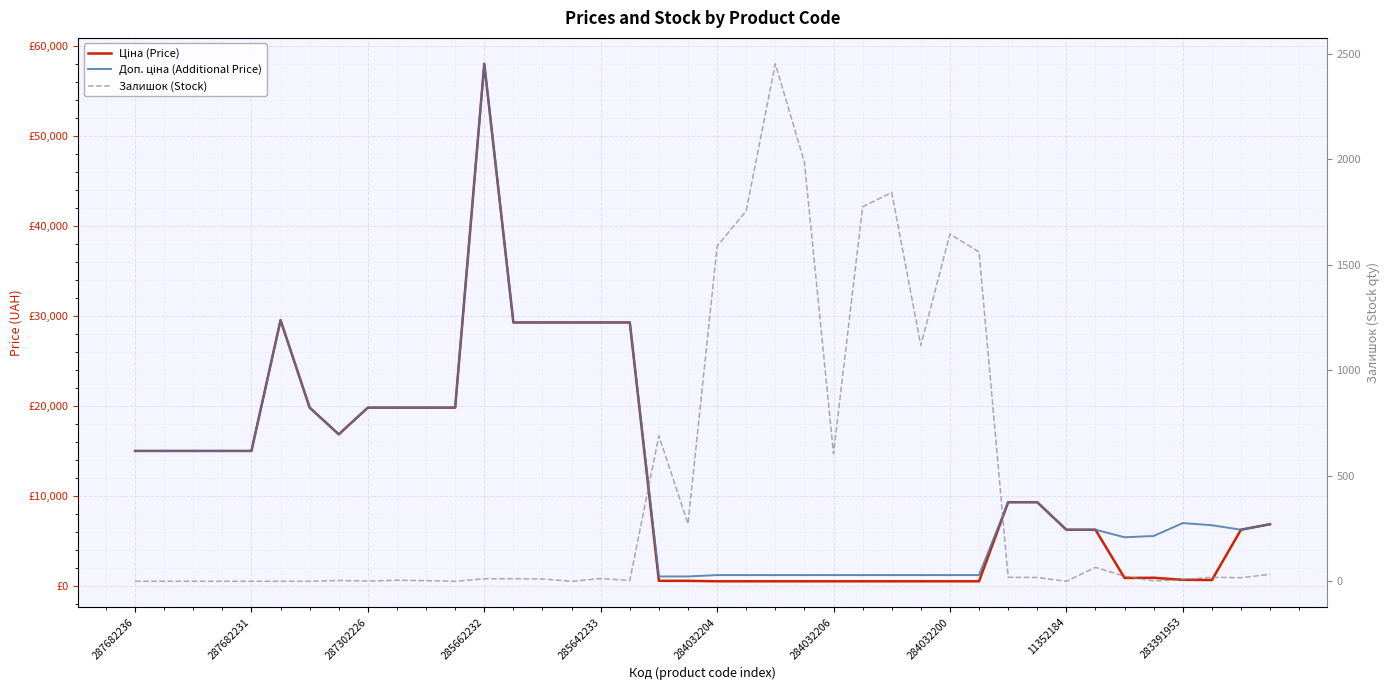

What position from the right is 287682236?

40